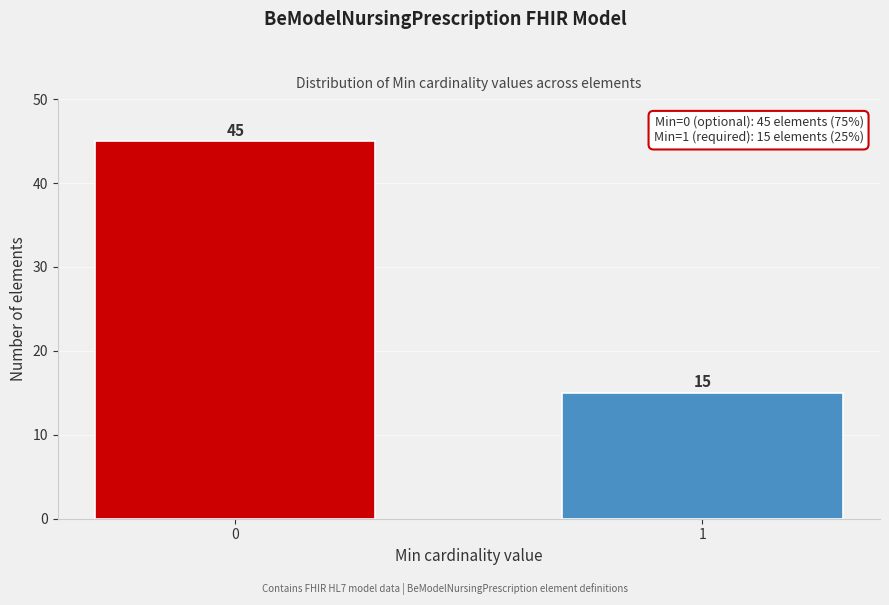

Reading left to right, what are all the values shown in this chart?

45	15